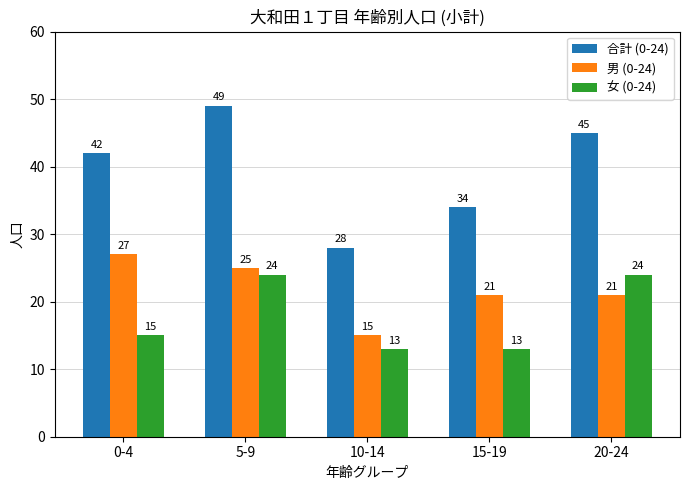

What is the label of the 5th bar from the right?

0-4